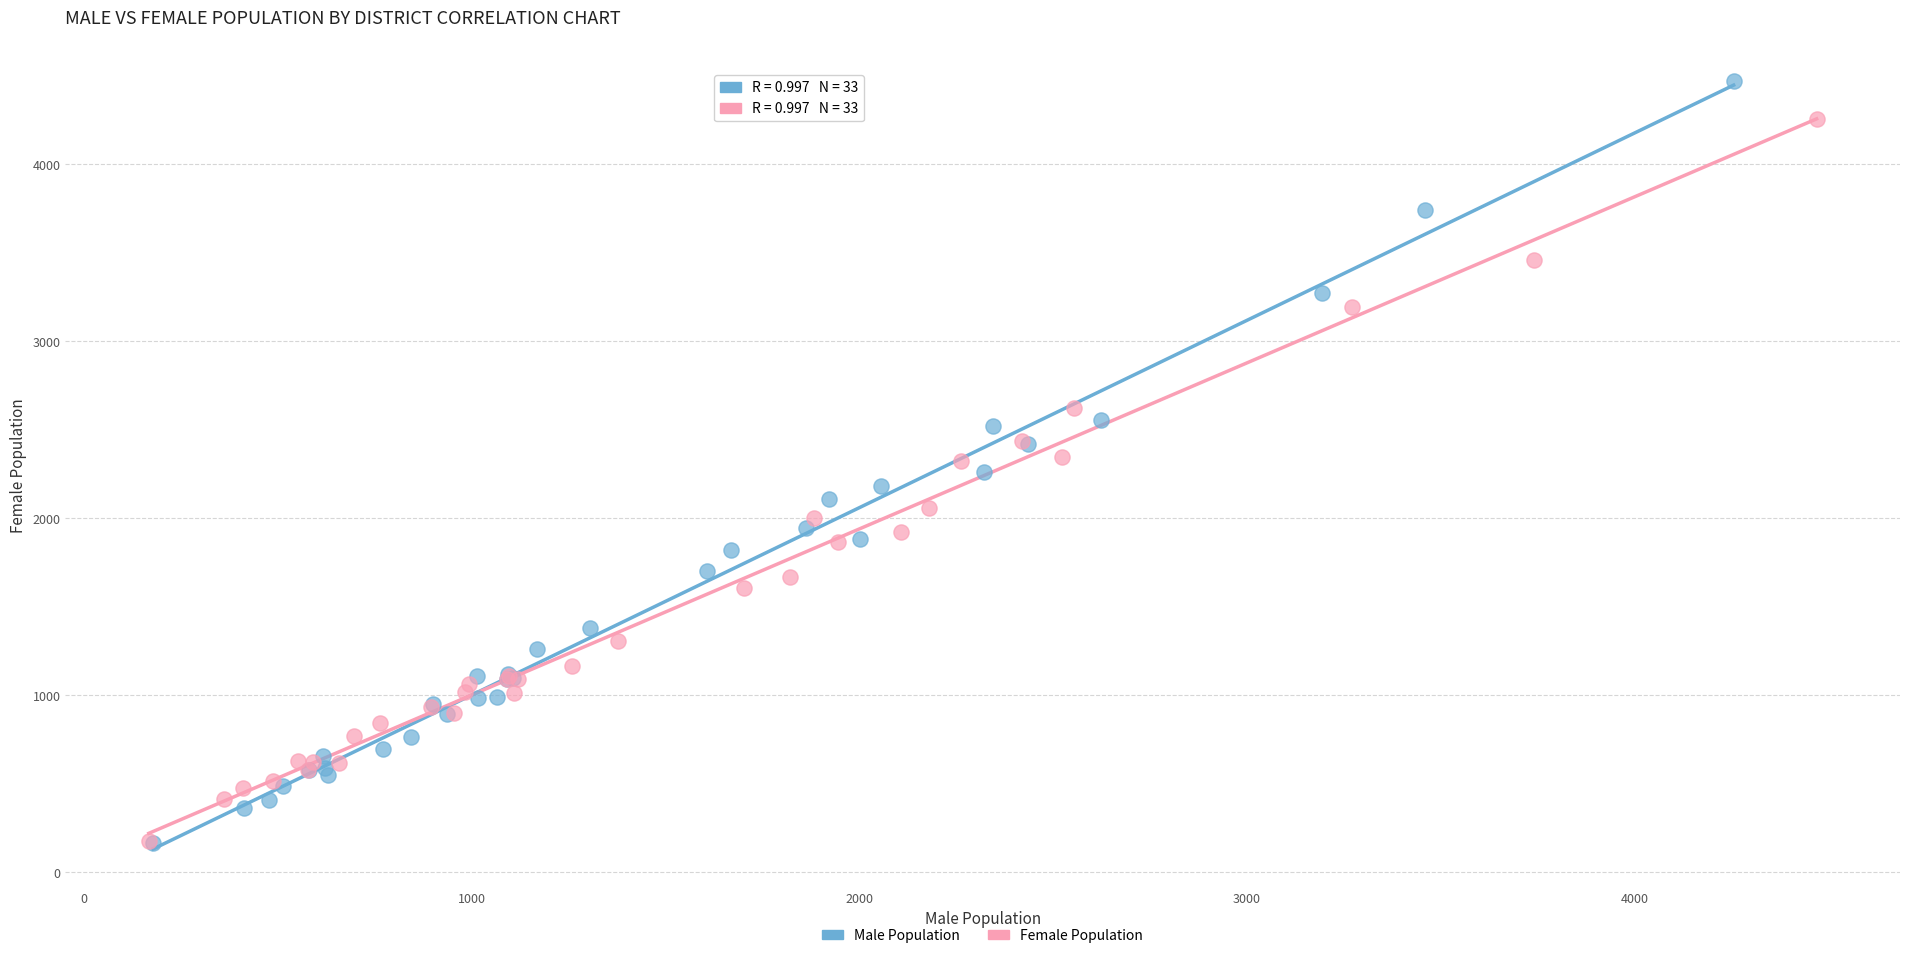

What are all the series names shown in the legend?

Male Population, Female Population